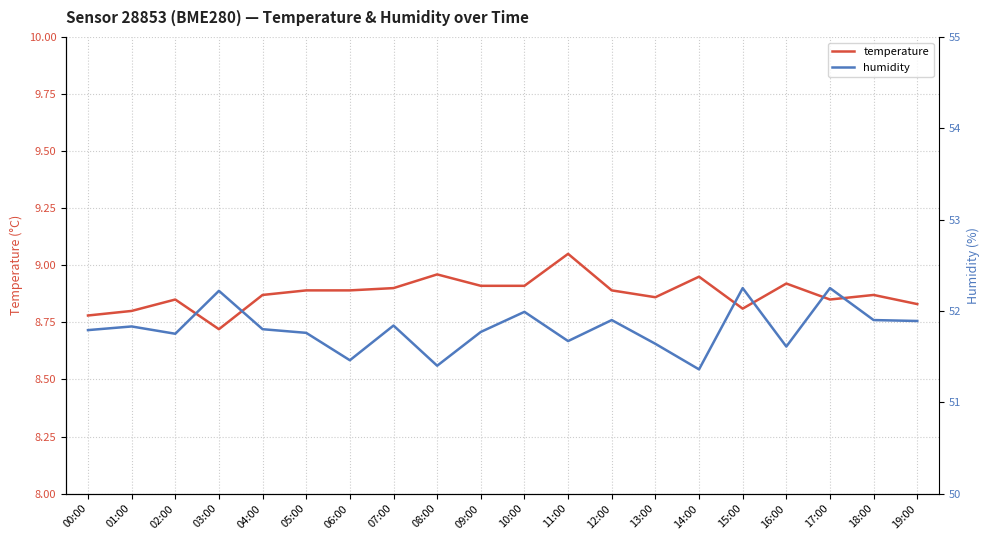

True or false: temperature and humidity cross at least once.

False